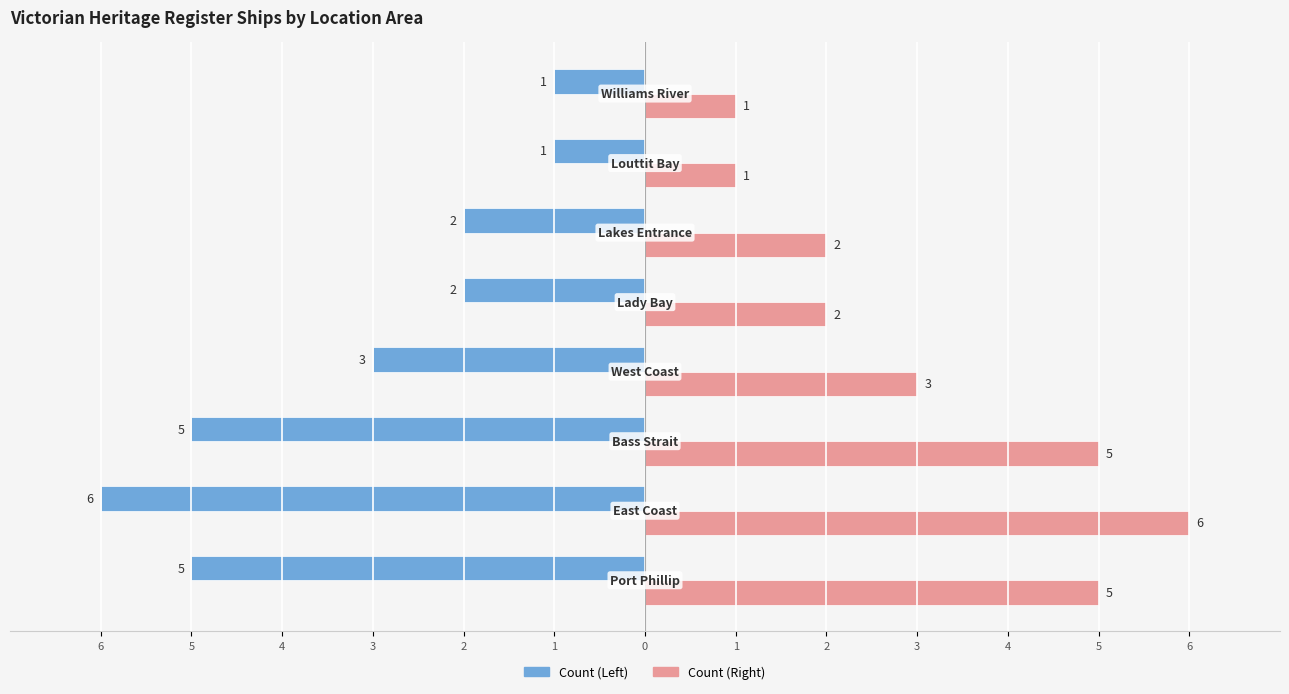

What is the minimum value for Count (Right)?

1